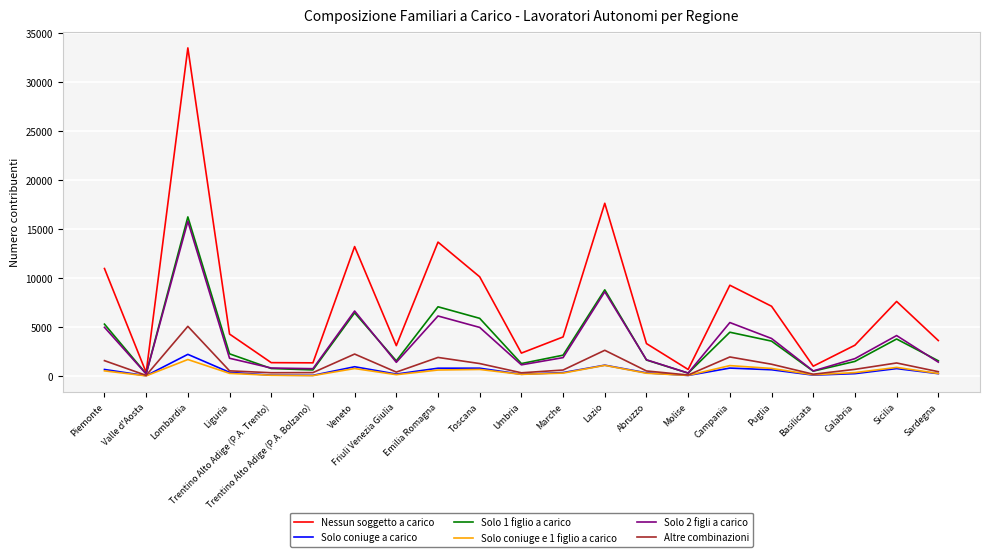

Which category has the highest value in the Nessun soggetto a carico series?

Lombardia